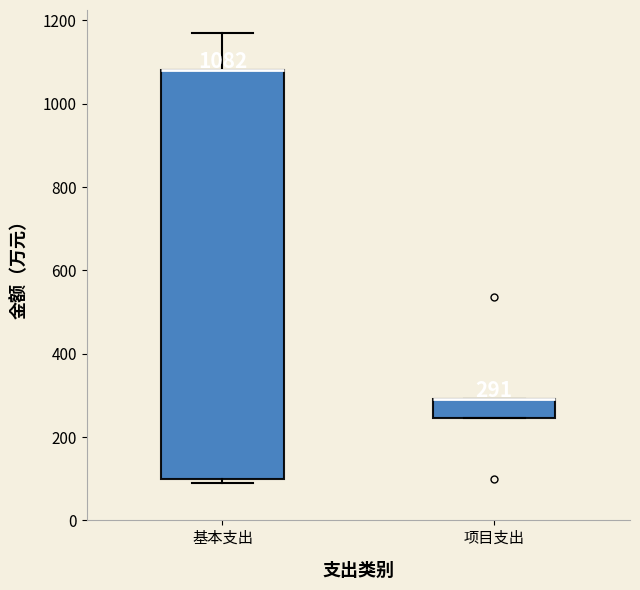

Which box is the tallest, from its lower edge to its upper edge?

基本支出